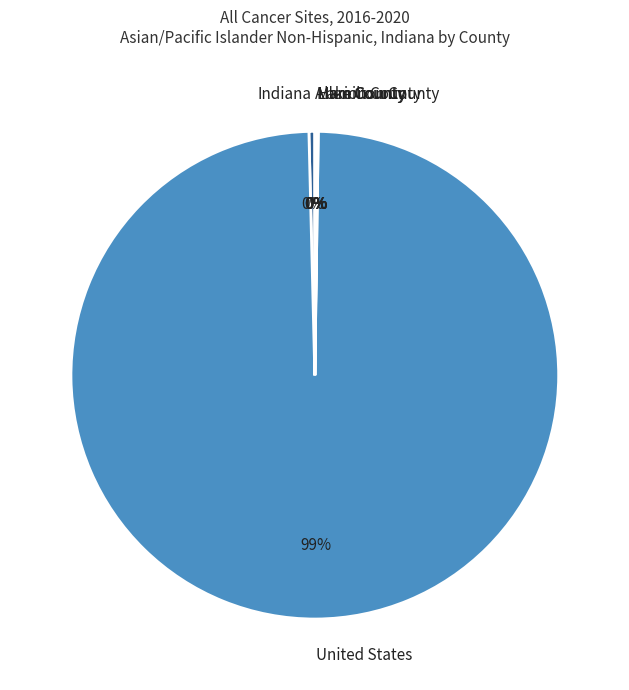

Which slice is the largest?

United States